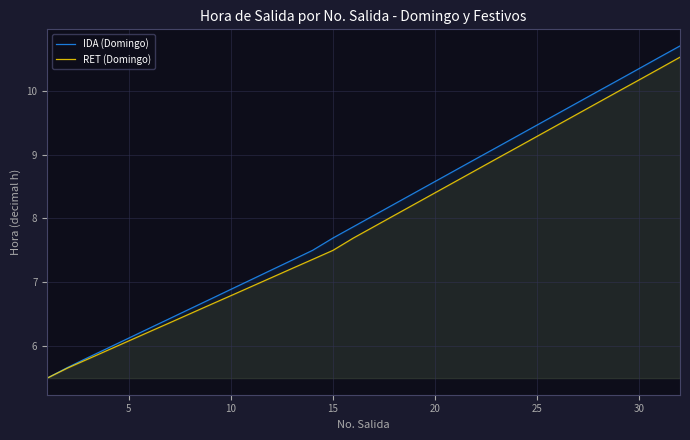

True or false: IDA (Domingo) and RET (Domingo) intersect in this chart.

False